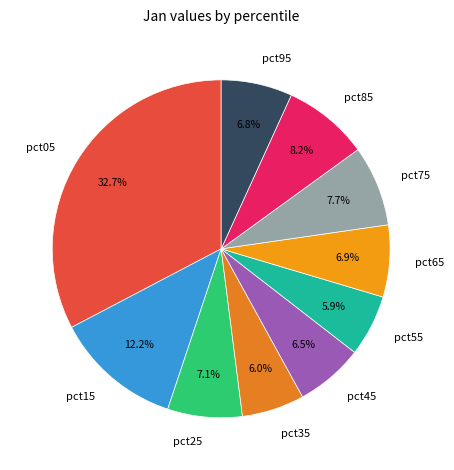

How many segments does this pie chart have?

10